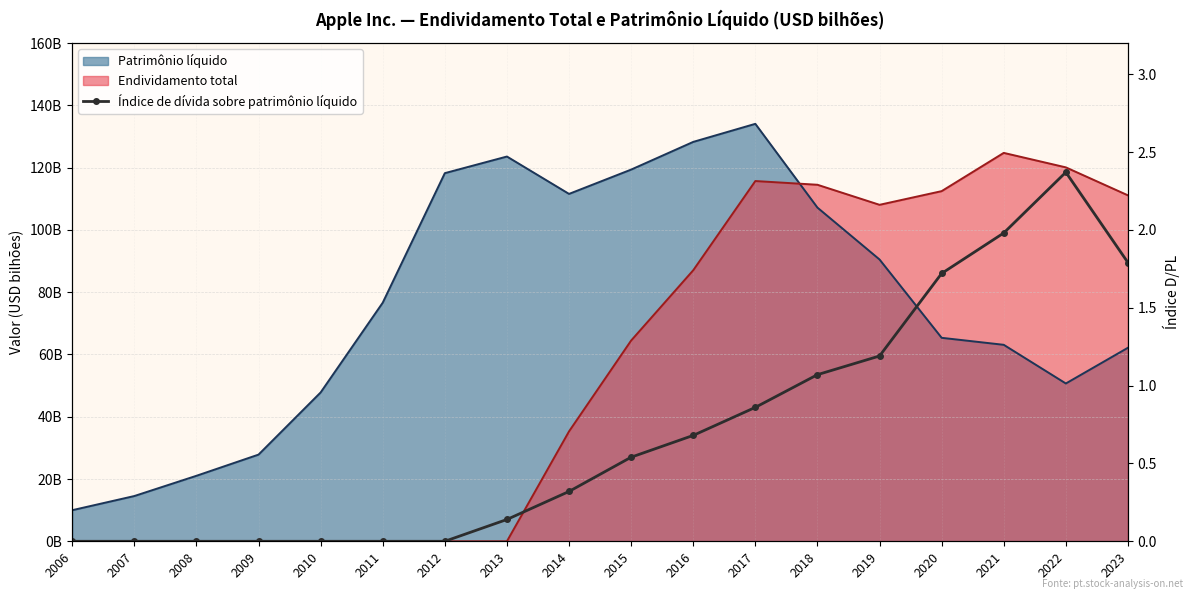

At which label is the value closest to 1?

2018